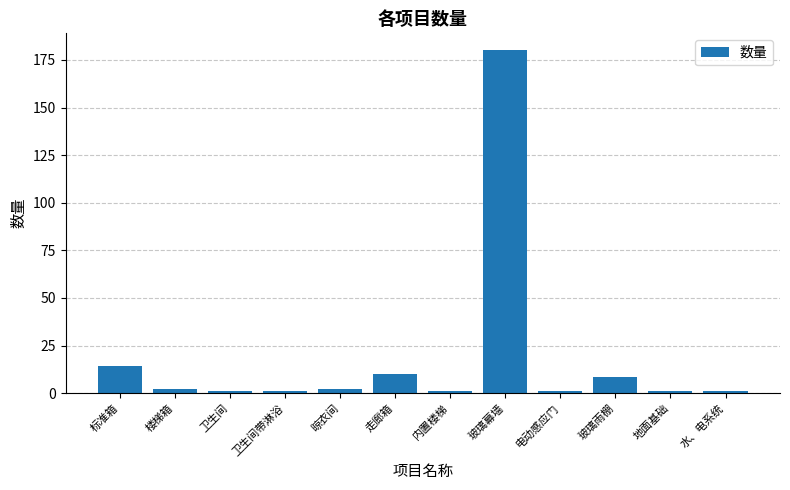

At which category does the chart reach its peak across all series?

玻璃幕墙